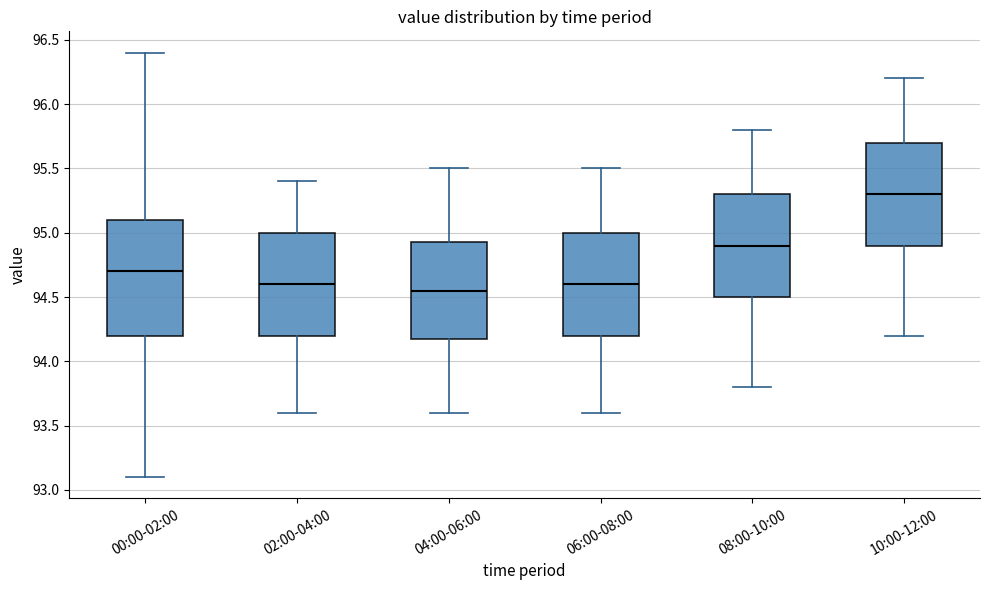

Reading left to right, transcribe this box plot: for each box, give where its median line is, the range the box spans, and where its two whiskers end, as read against the y-axis. The values are not printed on the chart, so give them approximately, as read against the axis.

00:00-02:00: median 94.70, box 94.20 to 95.10, whiskers 93.10 to 96.40
02:00-04:00: median 94.60, box 94.20 to 95.00, whiskers 93.60 to 95.40
04:00-06:00: median 94.55, box 94.20 to 94.95, whiskers 93.60 to 95.50
06:00-08:00: median 94.60, box 94.20 to 95.00, whiskers 93.60 to 95.50
08:00-10:00: median 94.90, box 94.50 to 95.30, whiskers 93.80 to 95.80
10:00-12:00: median 95.30, box 94.90 to 95.70, whiskers 94.20 to 96.20